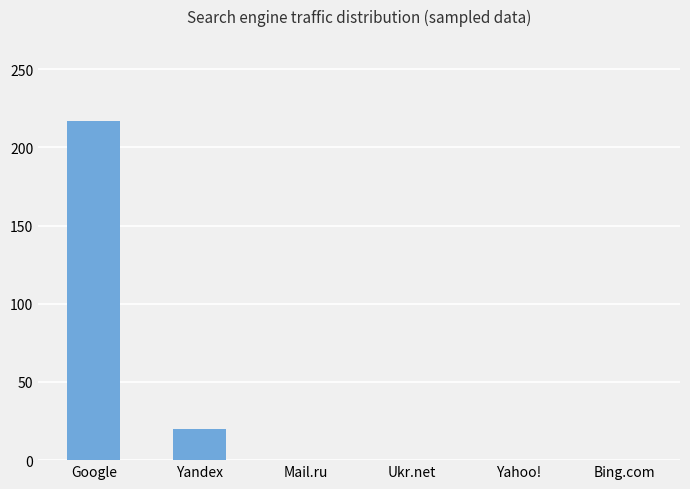

True or false: the data shows 64 at Google.

False